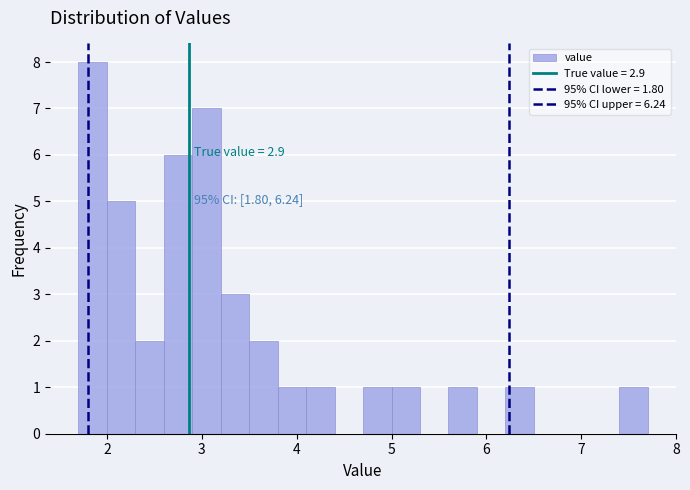

Read against the x-axis, roughly where is the centre of the tallest bar?

1.9